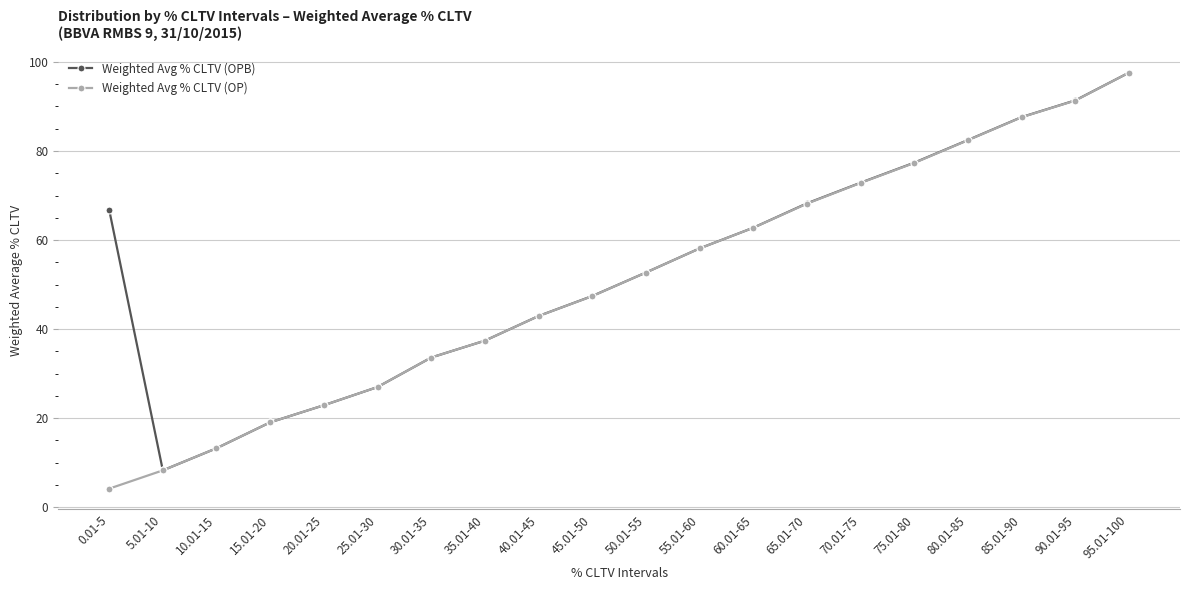

What is the difference between the maximum and minimum values in the Weighted Avg % CLTV (OPB) series?

89.4